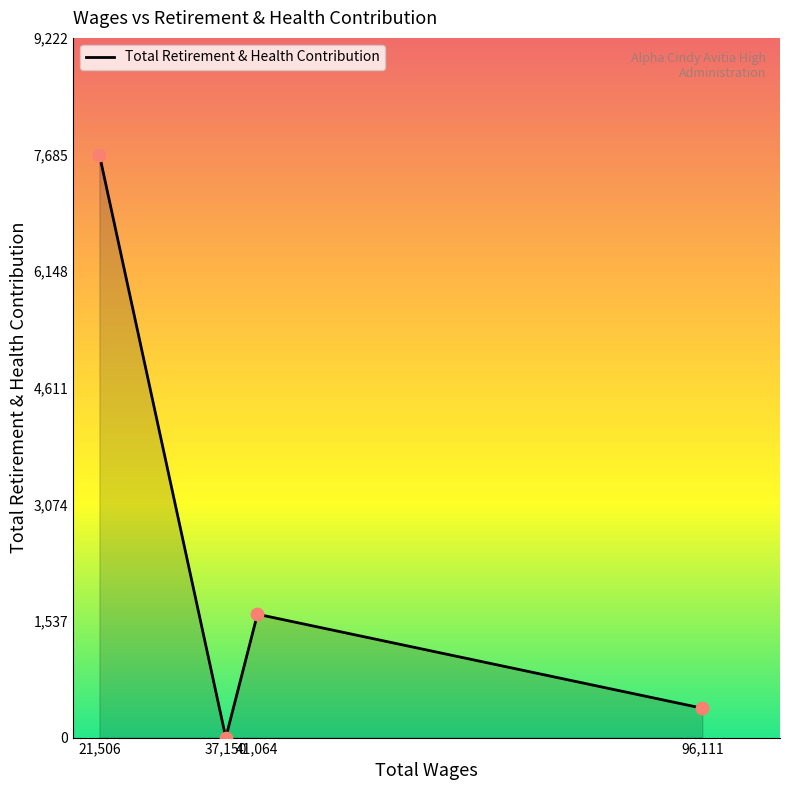

What is the change in value from 21,506 to 41,064?

-6059